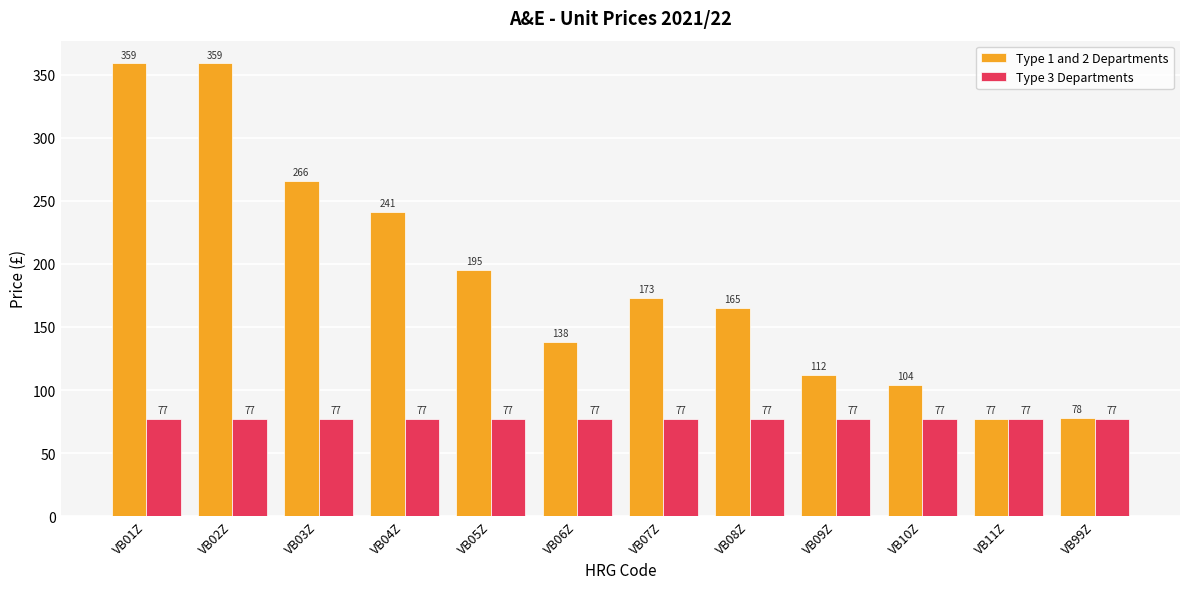

The value of Type 1 and 2 Departments at VB10Z is 33. True or false?

False